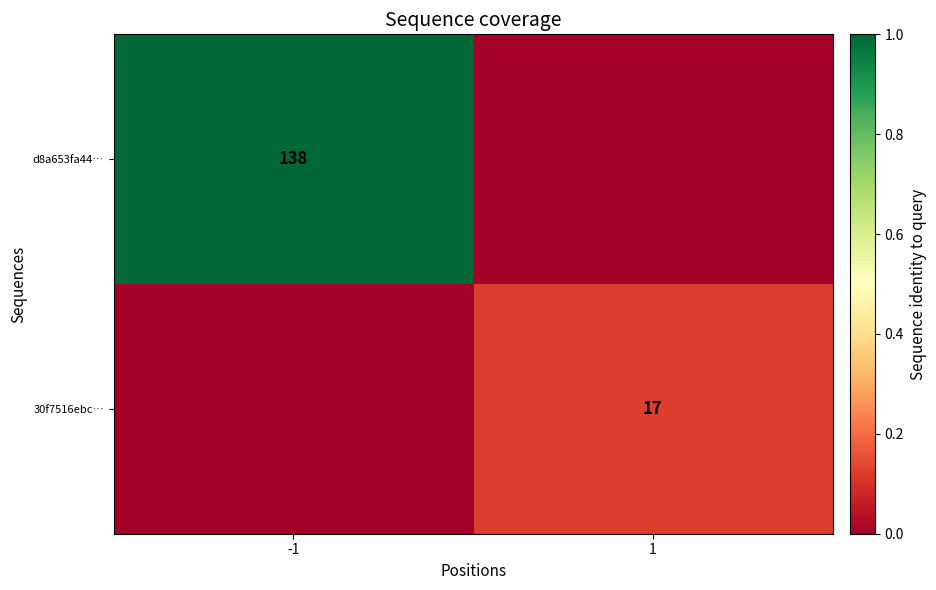

At which category does the chart reach its minimum across all series?

1